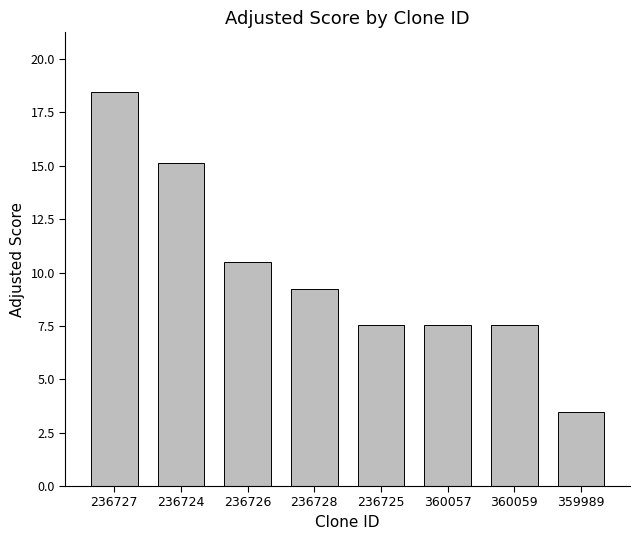

What is the sum of the values at 360057 and 359989?

11.0